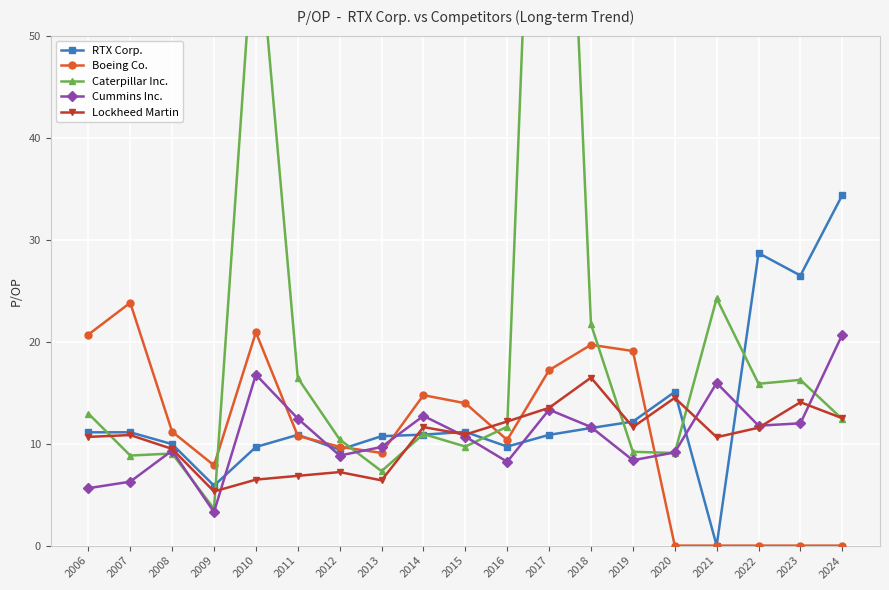

Rank the categories by Lockheed Martin value from lowest to highest.

2009, 2013, 2010, 2011, 2012, 2008, 2021, 2006, 2007, 2015, 2022, 2014, 2019, 2016, 2024, 2017, 2023, 2020, 2018